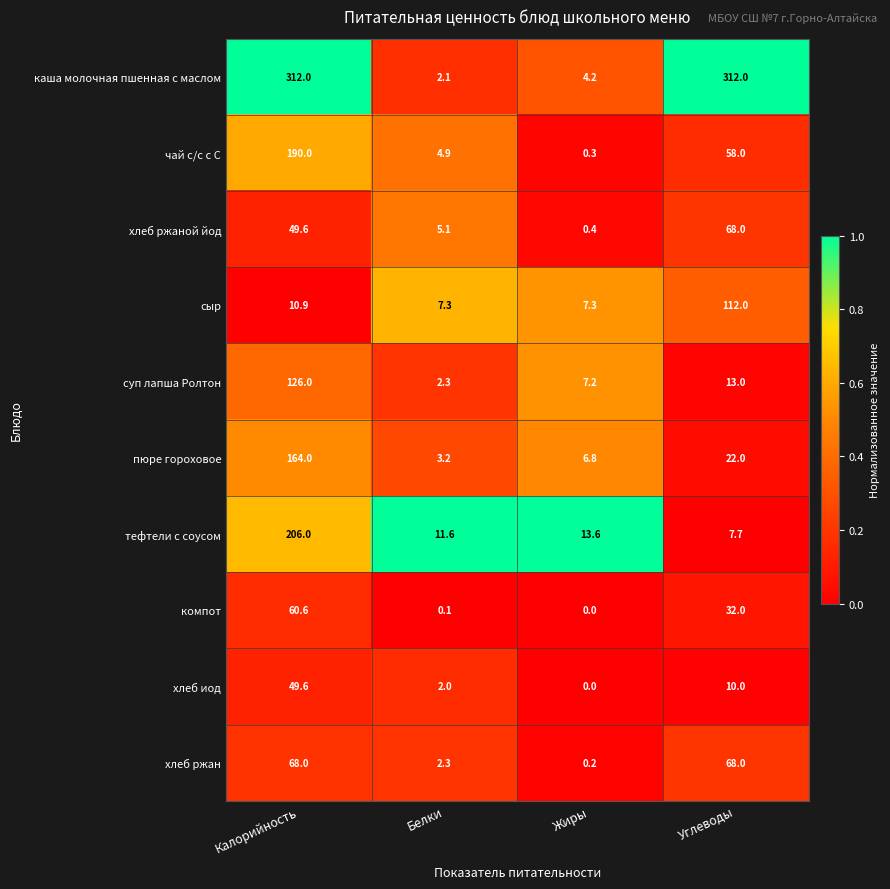

What is the average value of the тефтели с соусом series?

59.7